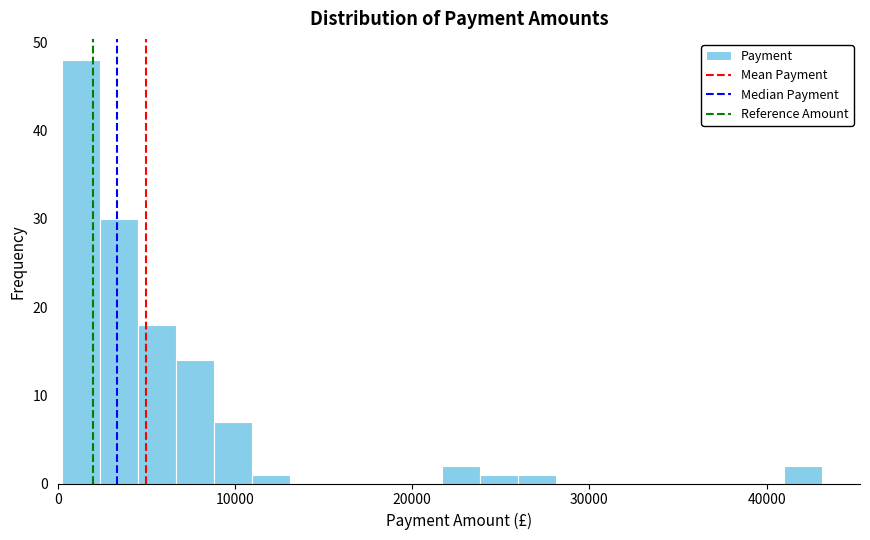

Around what value on the x-axis is the tallest bar? Give the approximate position of its centre, as read against the axis.

1000